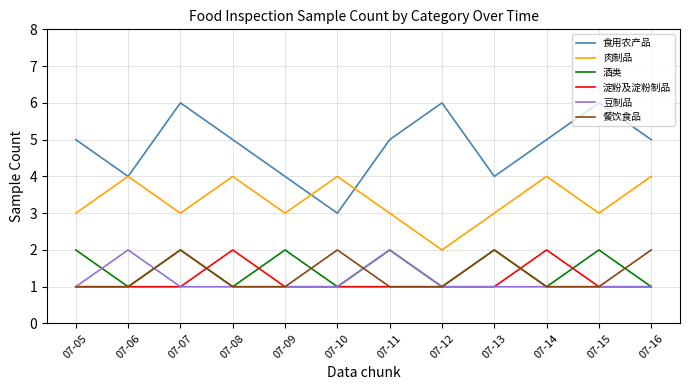

What are all the series names shown in the legend?

食用农产品, 肉制品, 酒类, 淀粉及淀粉制品, 豆制品, 餐饮食品